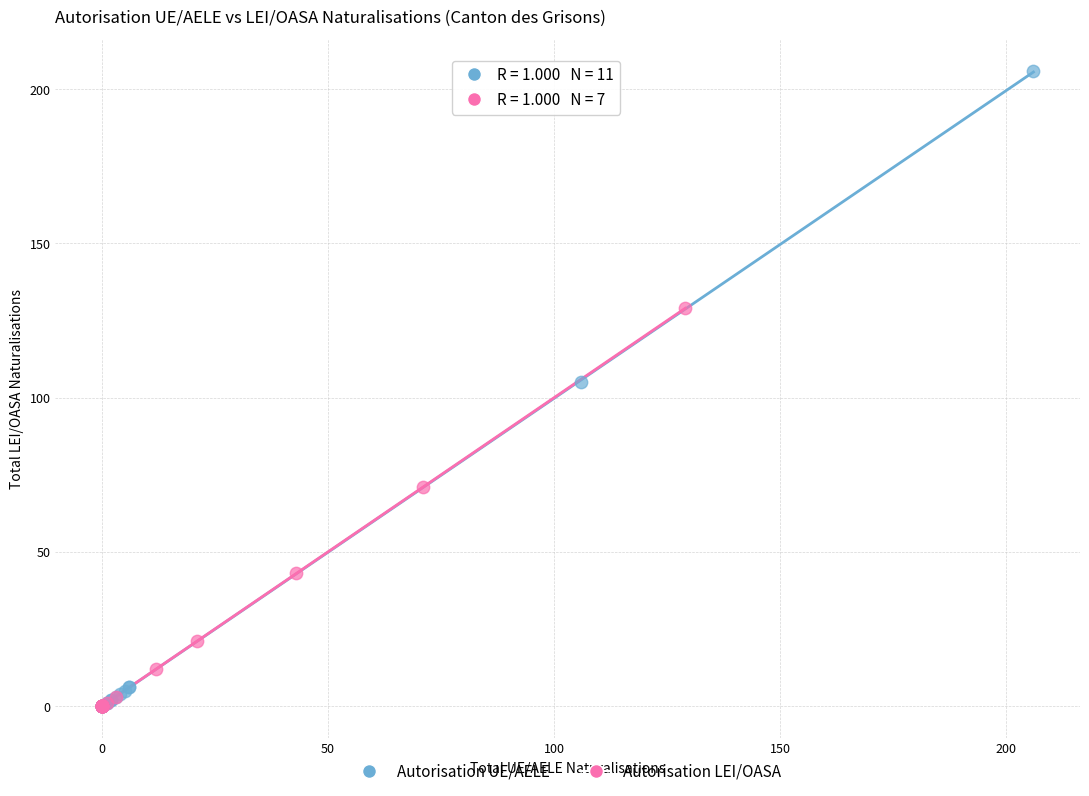

Which series contains the highest Y value?

Autorisation UE/AELE